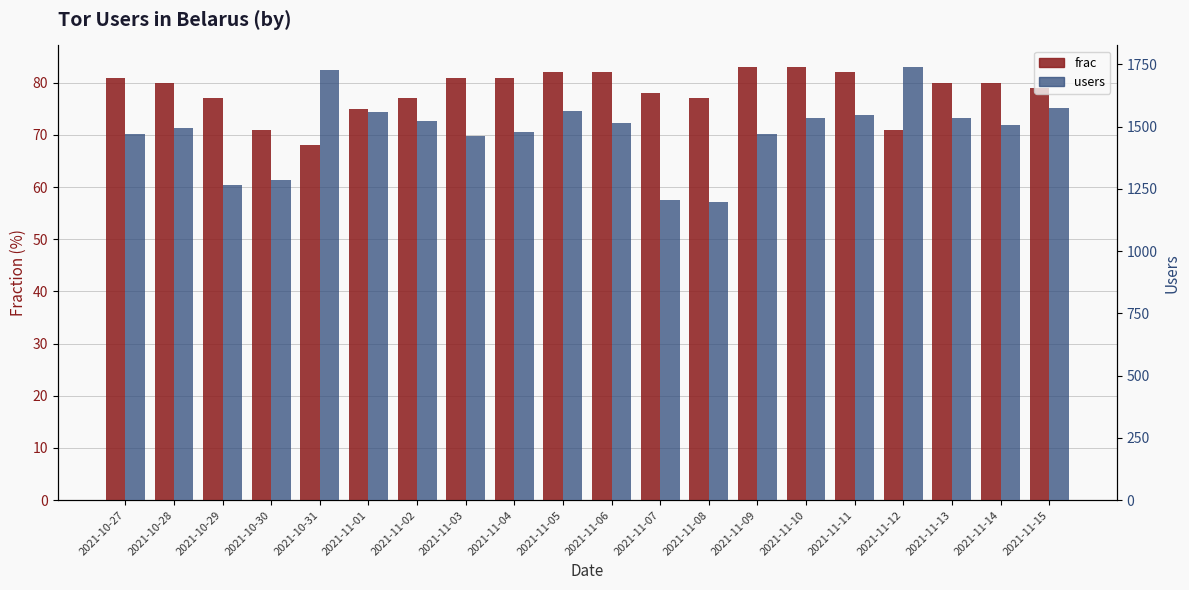

Reading left to right, extract all data points from this chart.

frac: 2021-10-27=81	2021-10-28=80	2021-10-29=77	2021-10-30=71	2021-10-31=68	2021-11-01=75	2021-11-02=77	2021-11-03=81	2021-11-04=81	2021-11-05=82	2021-11-06=82	2021-11-07=78	2021-11-08=77	2021-11-09=83	2021-11-10=83	2021-11-11=82	2021-11-12=71	2021-11-13=80	2021-11-14=80	2021-11-15=79
users: 2021-10-27=1472	2021-10-28=1495	2021-10-29=1267	2021-10-30=1285	2021-10-31=1727	2021-11-01=1558	2021-11-02=1522	2021-11-03=1464	2021-11-04=1479	2021-11-05=1564	2021-11-06=1515	2021-11-07=1206	2021-11-08=1196	2021-11-09=1469	2021-11-10=1533	2021-11-11=1548	2021-11-12=1739	2021-11-13=1534	2021-11-14=1506	2021-11-15=1574